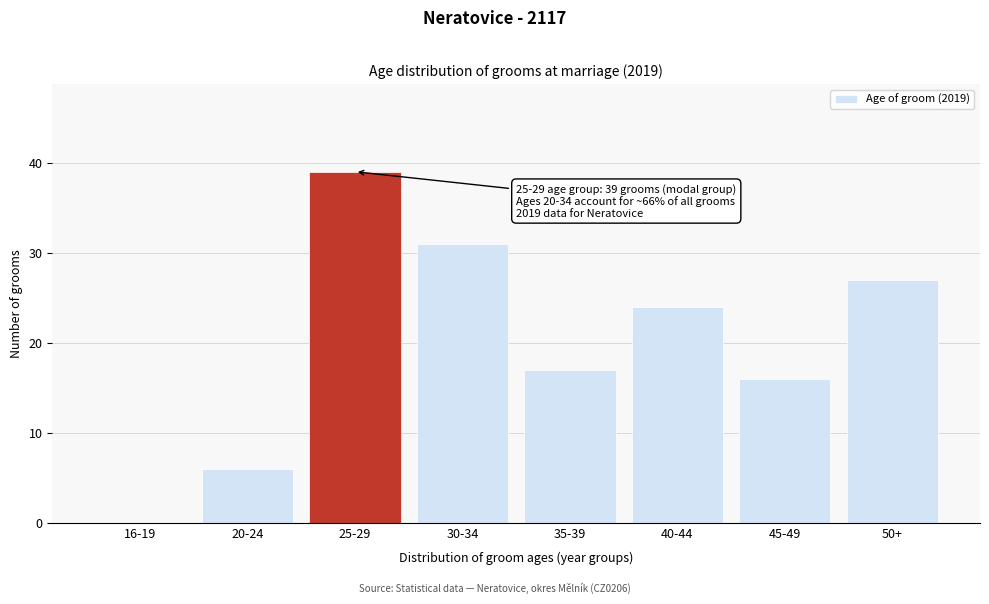

Reading left to right, extract all data points from this chart.

16-19=0	20-24=6	25-29=39	30-34=31	35-39=17	40-44=24	45-49=16	50+=27